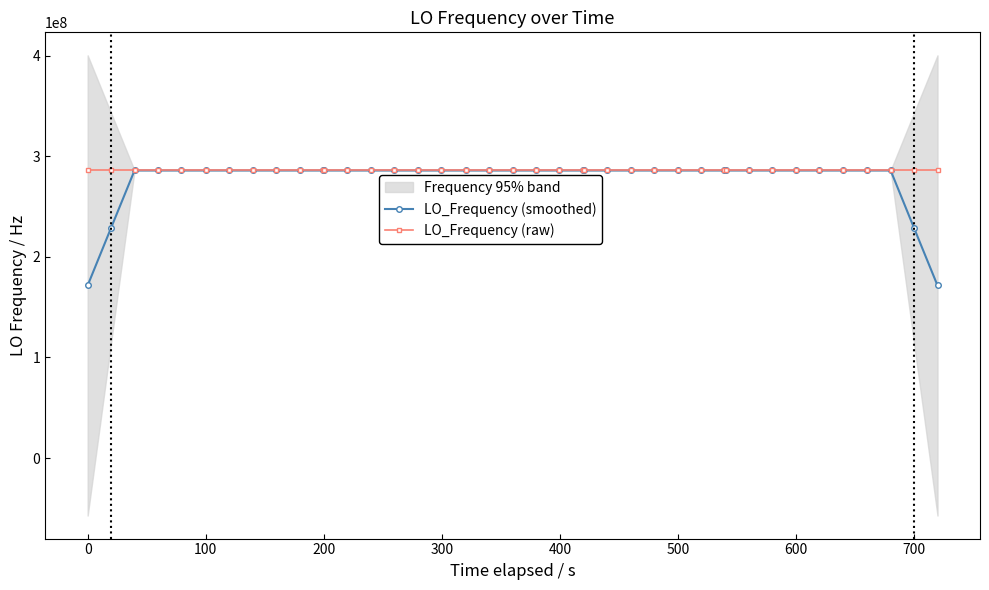

Does the chart have visible grid lines?

No